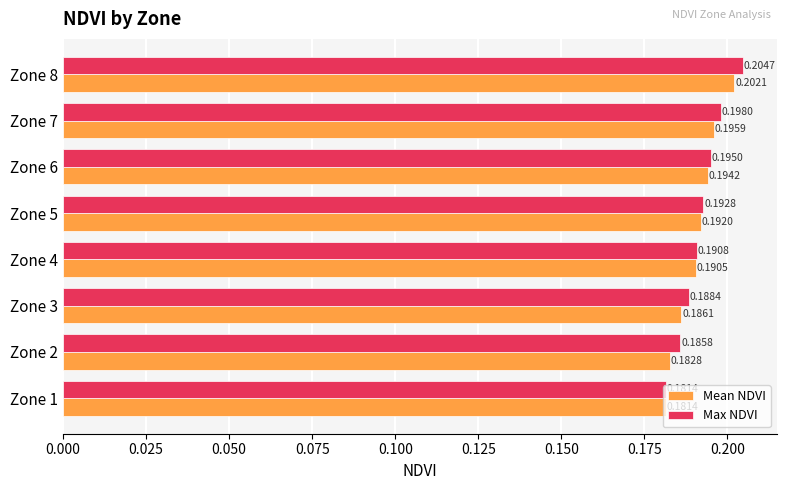

List the labels in order of Max NDVI value, largest first.

Zone 8, Zone 7, Zone 6, Zone 5, Zone 4, Zone 3, Zone 2, Zone 1